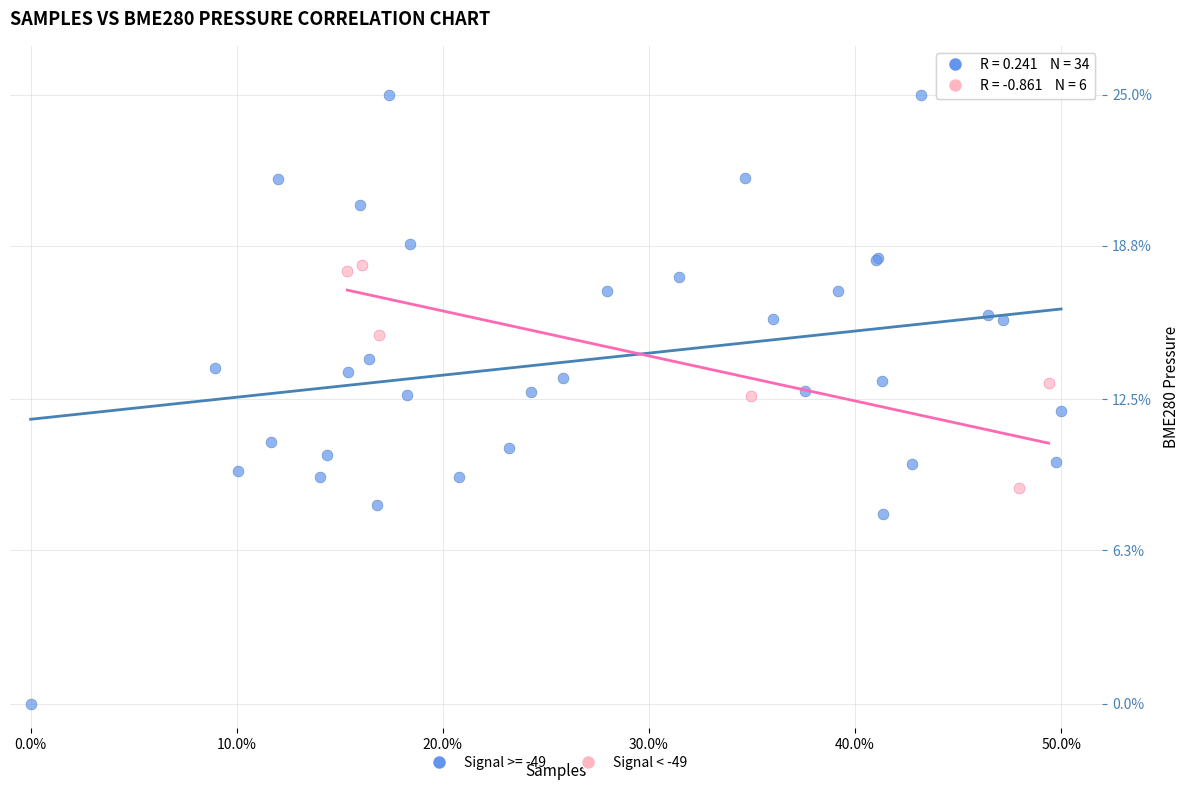

Which series contains the highest Y value?

Signal >= -49